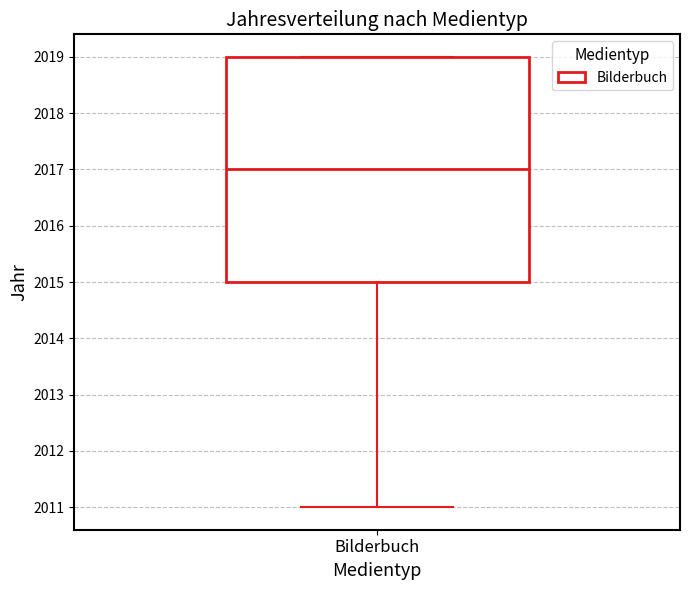

Transcribe this box plot: give where the median line is, the range the box spans, and where the two whiskers end, as read against the y-axis. The values are not printed on the chart, so give them approximately, as read against the axis.

median 2017, box 2015 to 2019, whiskers 2011 to 2019